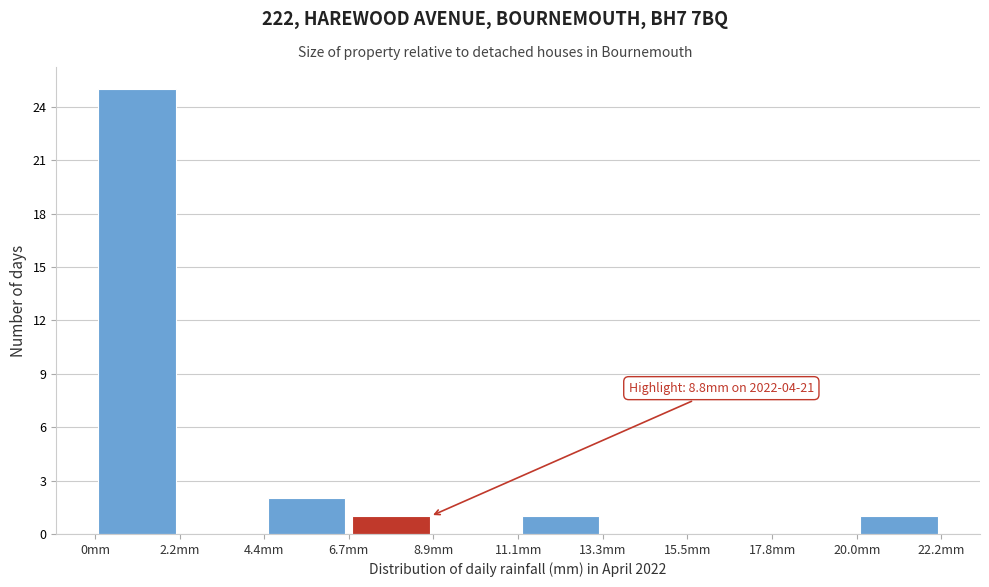

Which range on the x-axis has the tallest bar?

0.0 to 2.0